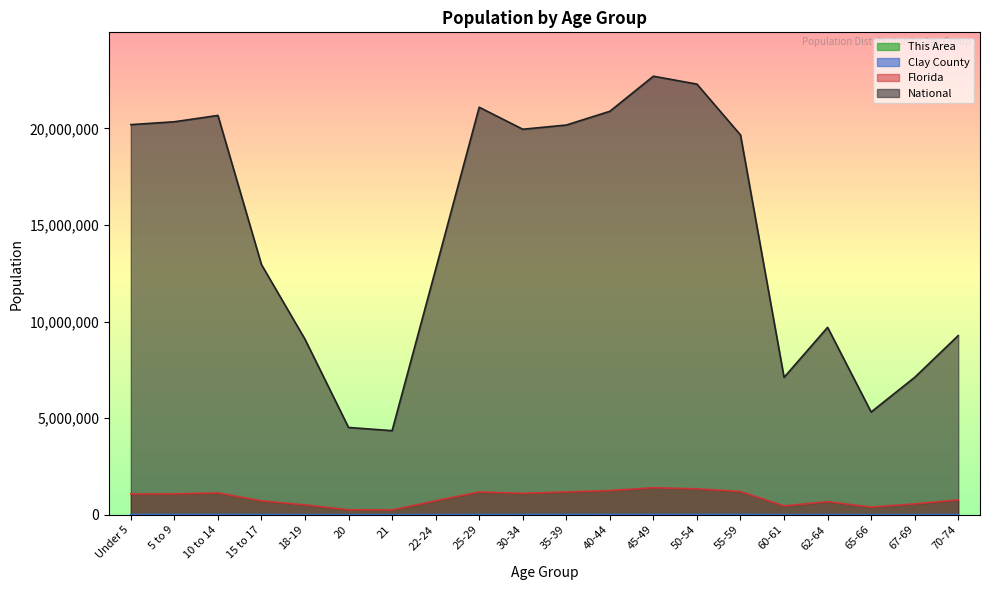

Which label corresponds to the largest value in the chart?

45-49